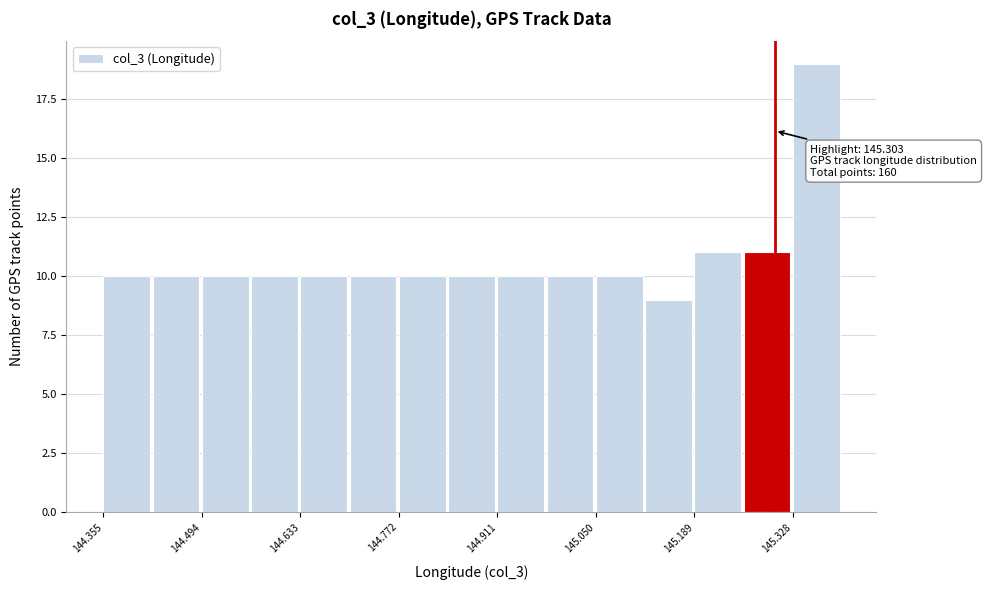

Around what value on the x-axis is the tallest bar? Give the approximate position of its centre, as read against the axis.

145.36